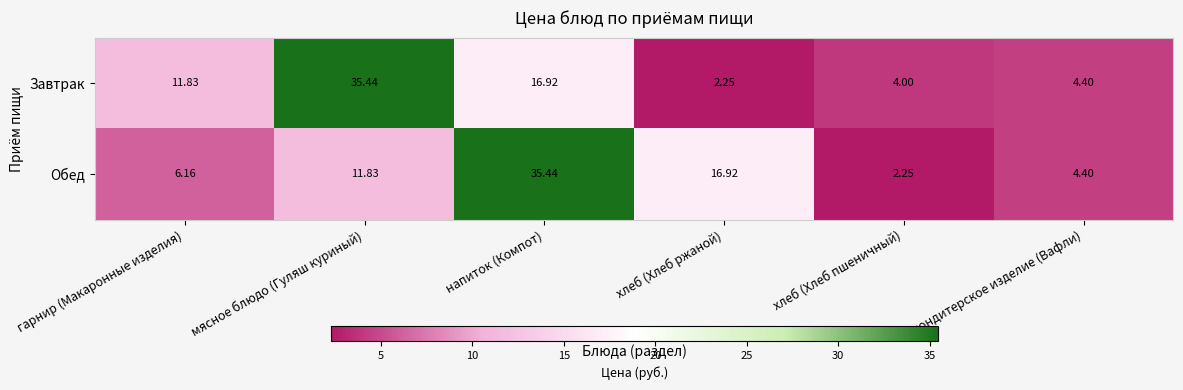

Where is Обед nearest to the value 18?

хлеб (Хлеб ржаной)